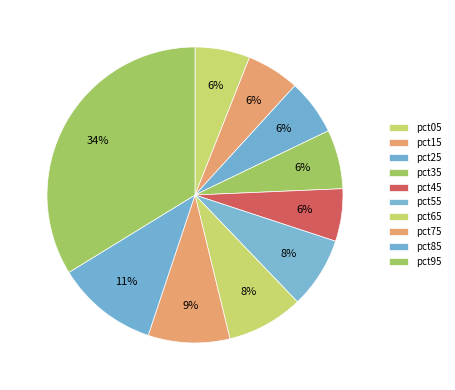

True or false: pct15 accounts for 1% of the total.

False